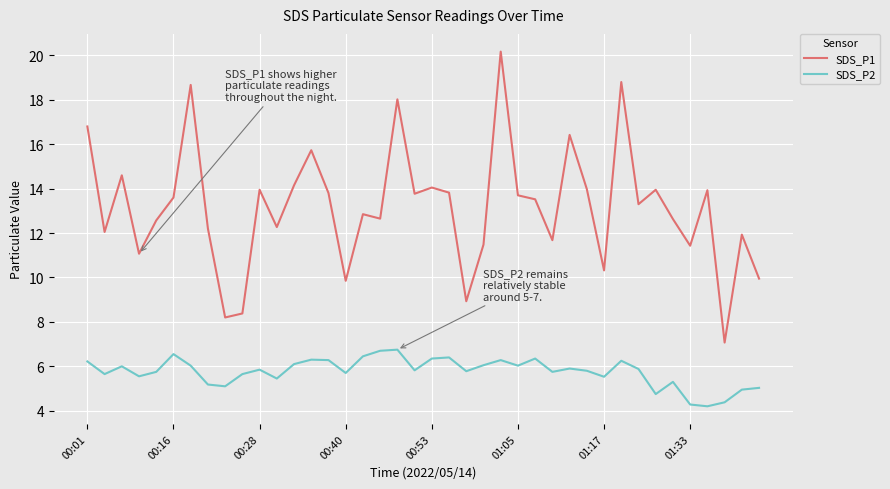

Which series has the largest total across all categories?

SDS_P1